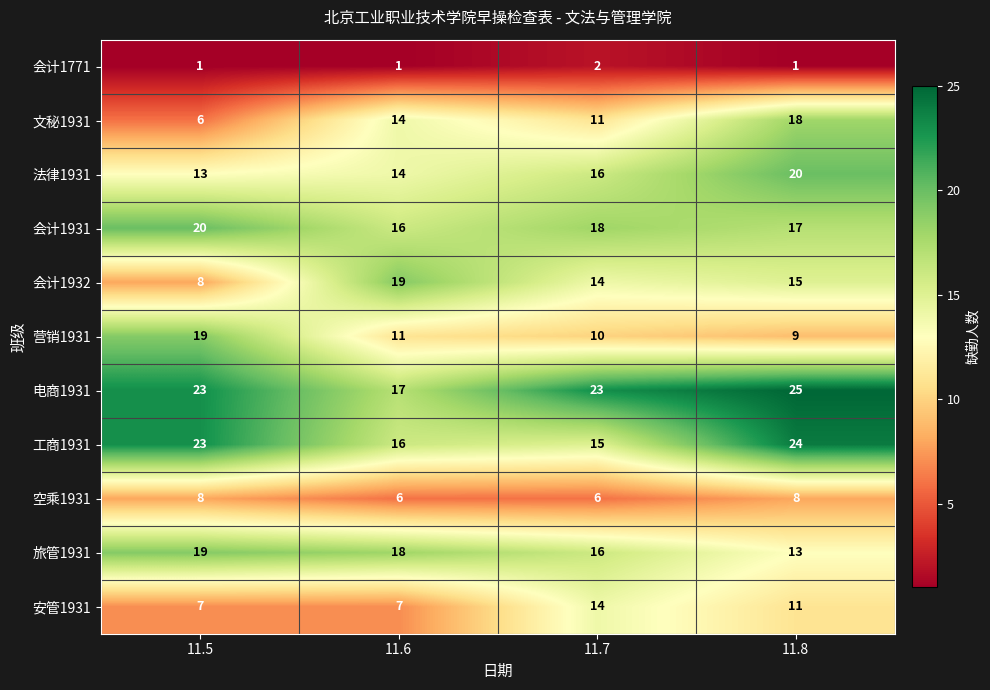

Which series has the widest spread of values?

文秘1931